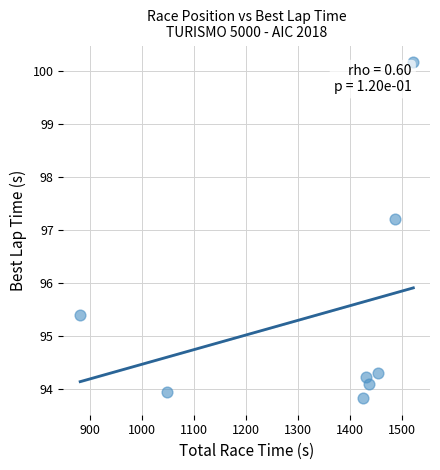

What Y value in the scatter plot is closest to 97?

97.2